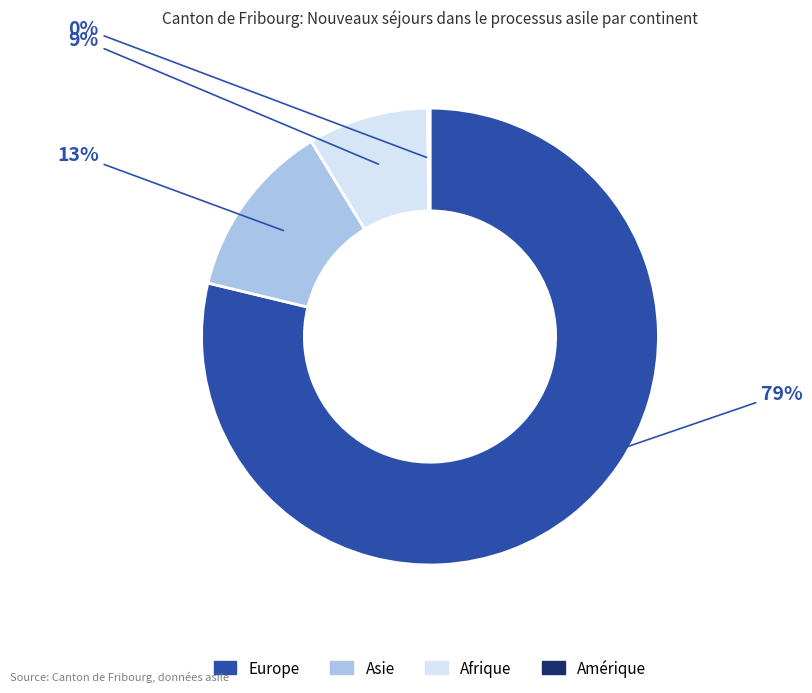

Which slice represents more than half of the pie?

Europe